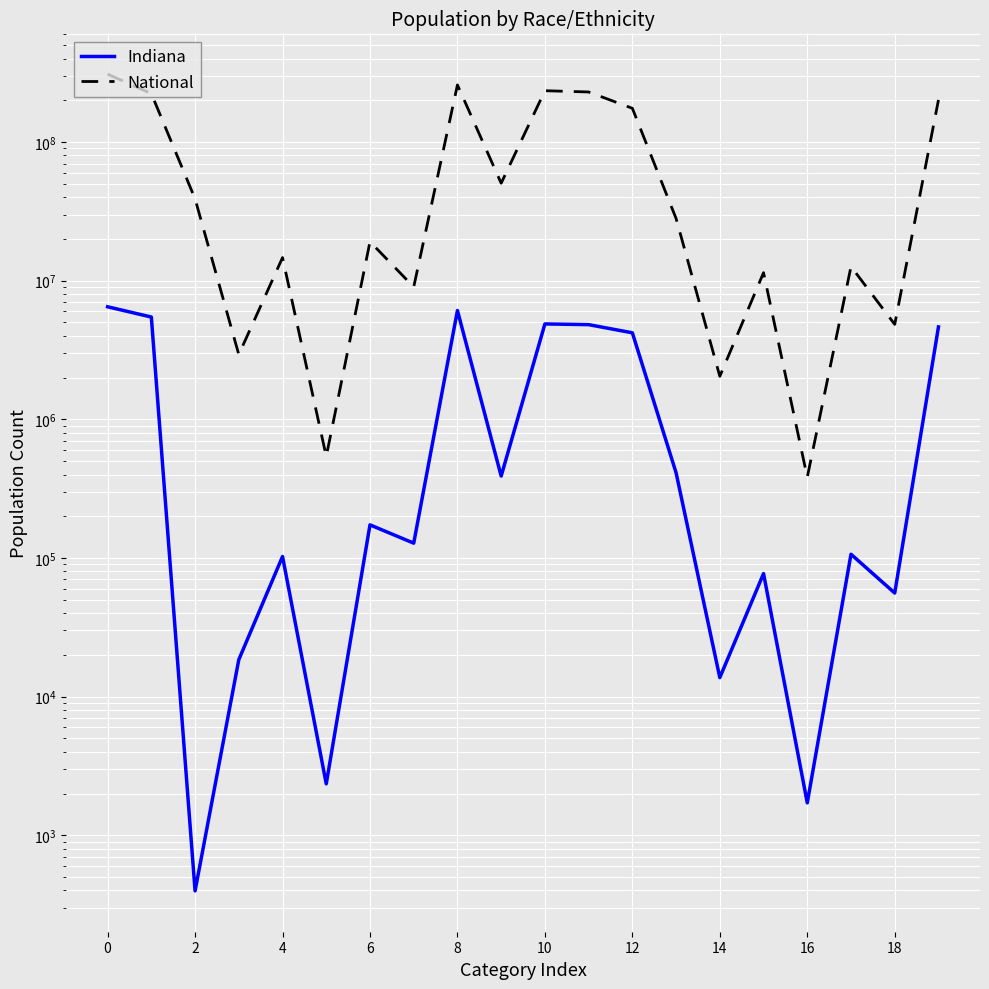

Count the number of categories in the chart.

20